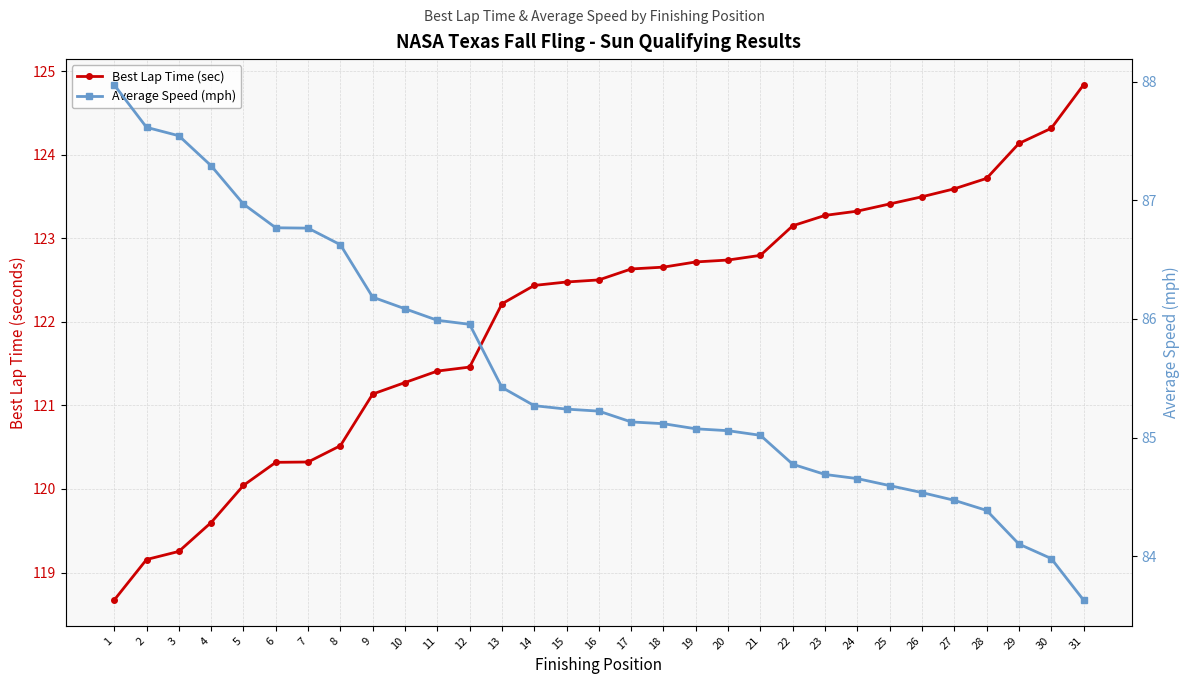

What is the sum of all Average Speed (mph) values?

2652.1